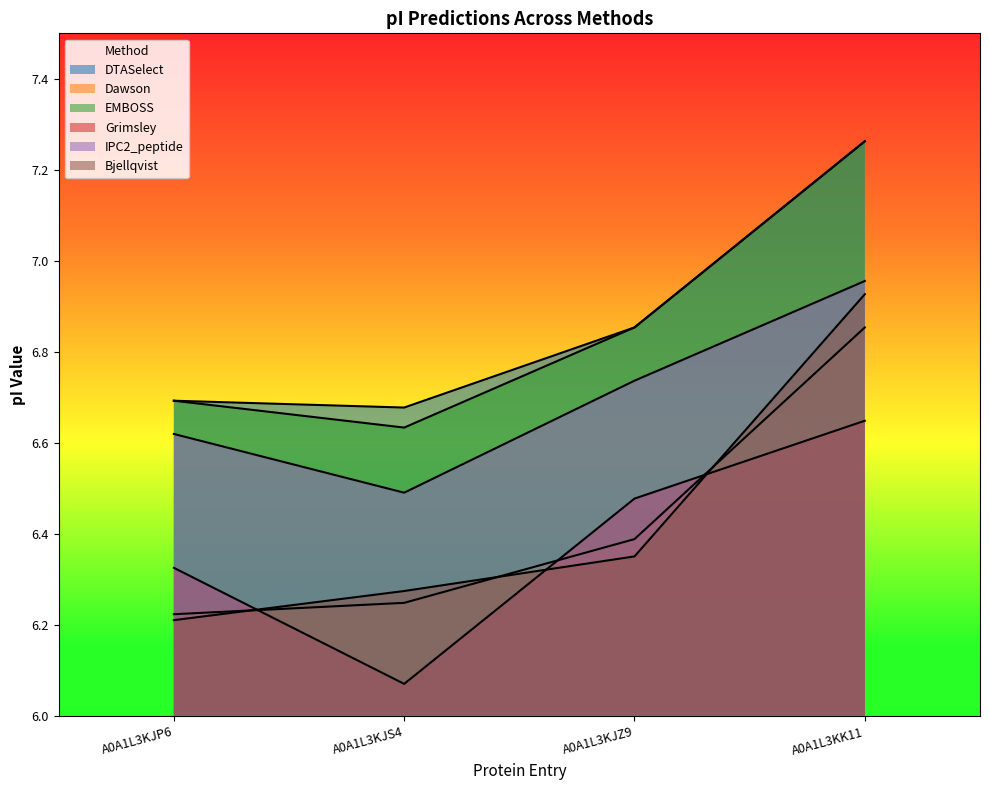

Reading right to left, extract all data points from this chart.

DTASelect: A0A1L3KK11=7.3	A0A1L3KJZ9=6.9	A0A1L3KJS4=6.7	A0A1L3KJP6=6.7
Dawson: A0A1L3KK11=6.9	A0A1L3KJZ9=6.4	A0A1L3KJS4=6.2	A0A1L3KJP6=6.2
EMBOSS: A0A1L3KK11=7.3	A0A1L3KJZ9=6.9	A0A1L3KJS4=6.6	A0A1L3KJP6=6.7
Grimsley: A0A1L3KK11=6.6	A0A1L3KJZ9=6.5	A0A1L3KJS4=6.1	A0A1L3KJP6=6.3
IPC2_peptide: A0A1L3KK11=7.0	A0A1L3KJZ9=6.7	A0A1L3KJS4=6.5	A0A1L3KJP6=6.6
Bjellqvist: A0A1L3KK11=6.9	A0A1L3KJZ9=6.4	A0A1L3KJS4=6.3	A0A1L3KJP6=6.2